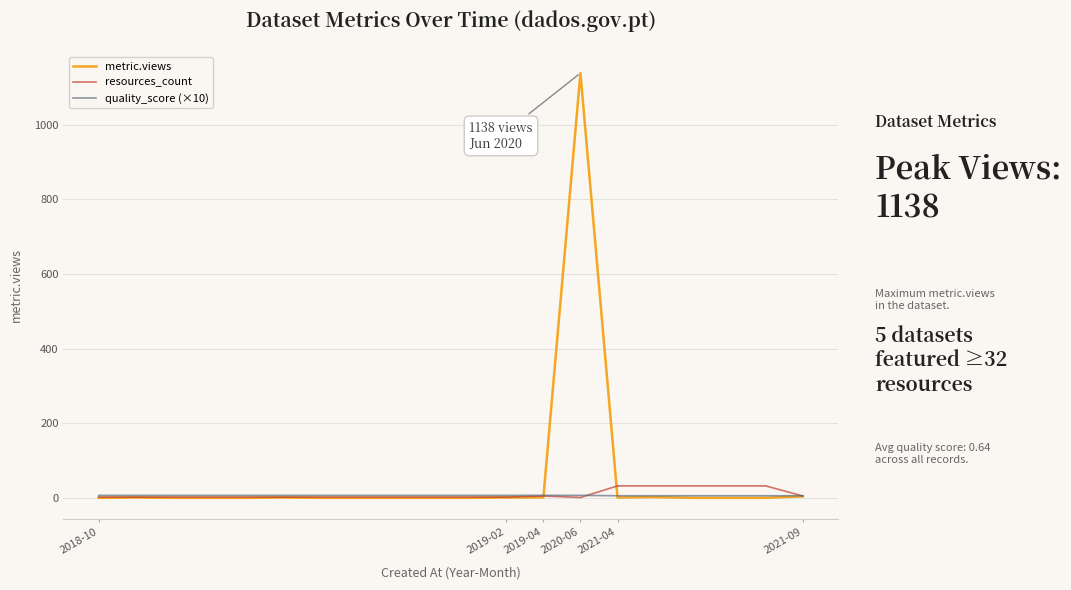

How many categories are shown in the chart?

20